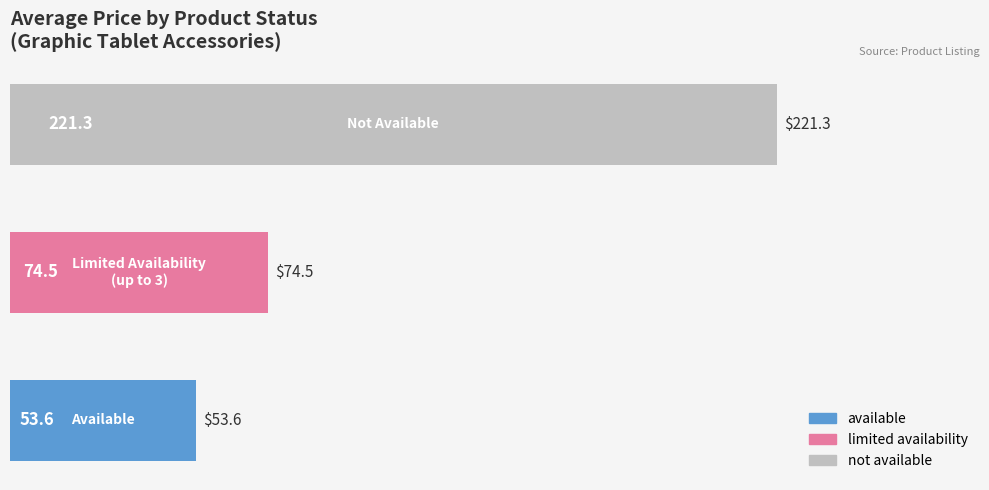

What is the minimum value shown in the chart?

53.6